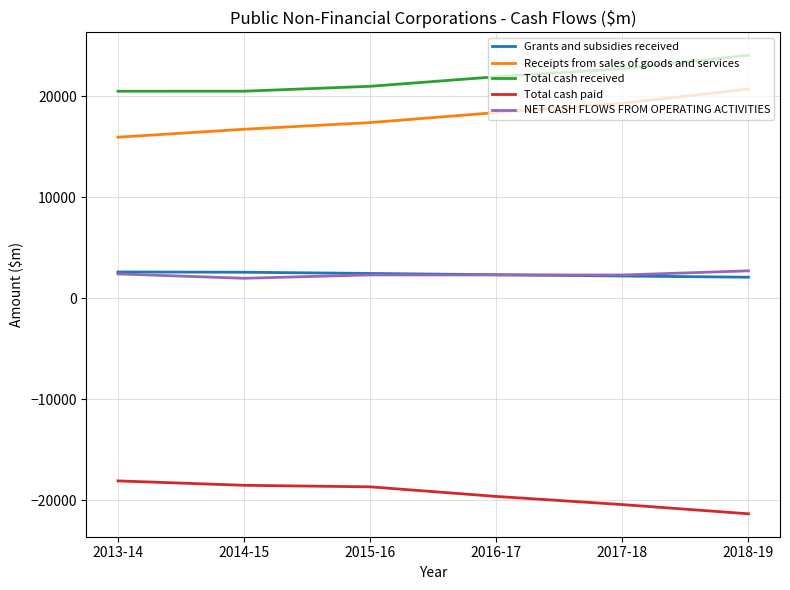

True or false: NET CASH FLOWS FROM OPERATING ACTIVITIES and Receipts from sales of goods and services cross at least once.

False